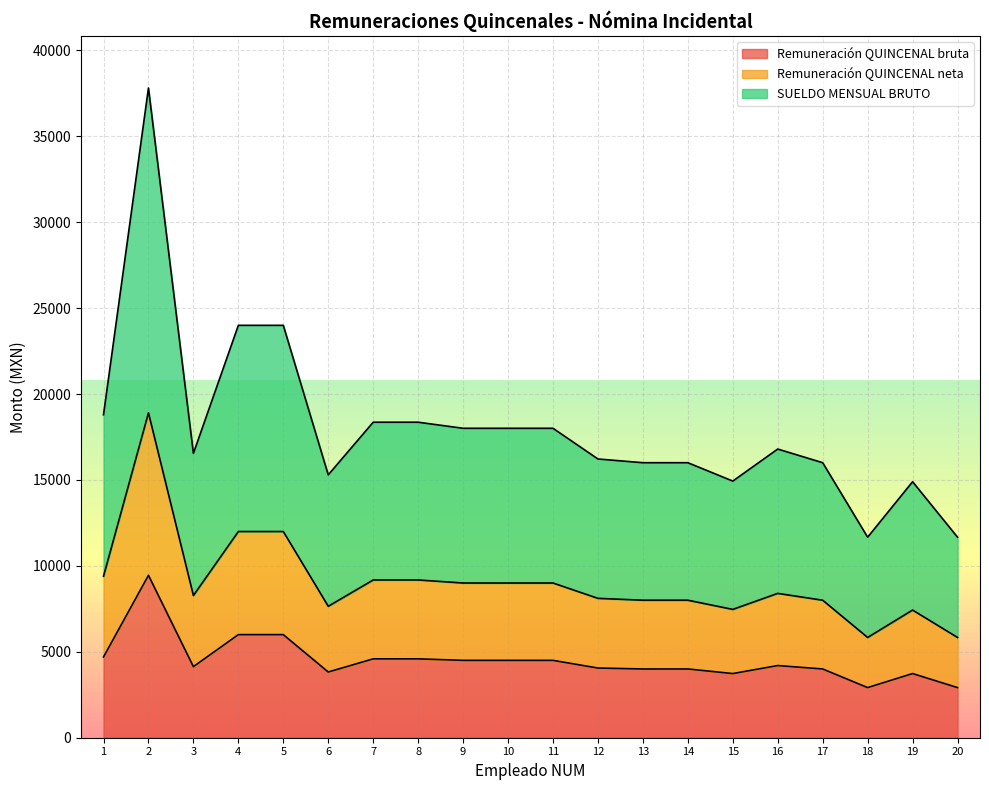

At 11, list the series in order from smallest to largest.

Remuneración QUINCENAL bruta, Remuneración QUINCENAL neta, SUELDO MENSUAL BRUTO